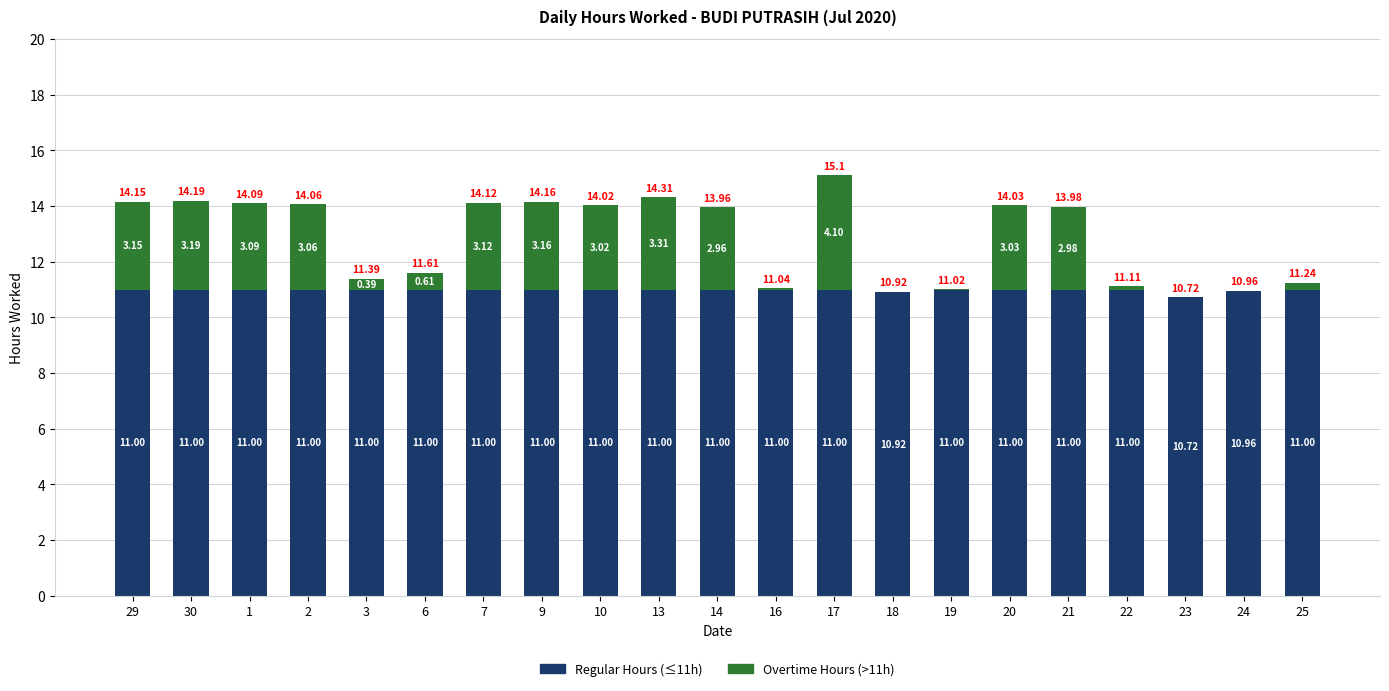

At which category is the sum across all series the highest?

17